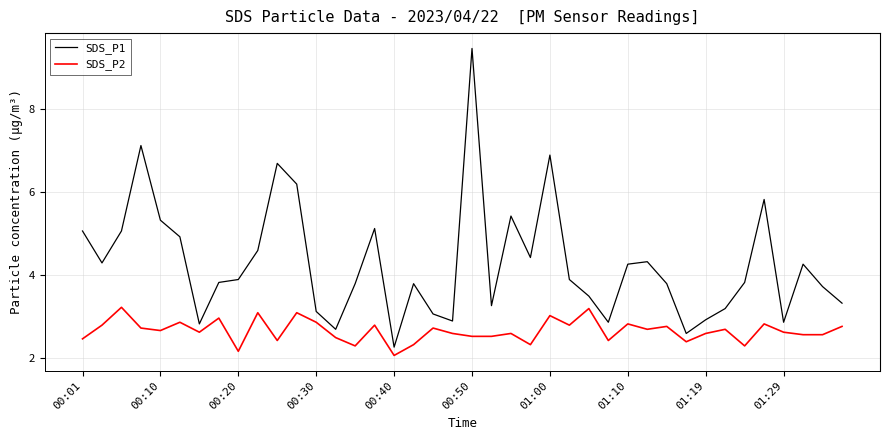

At how many categories does at least one series exceed 5?

11